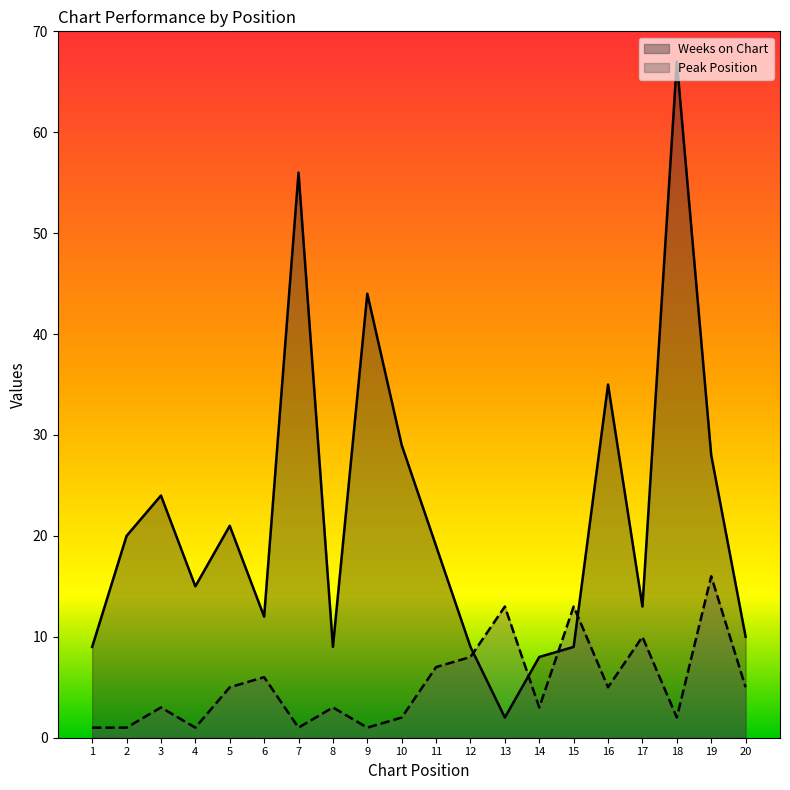

Between 6 and 15, which is larger?

6